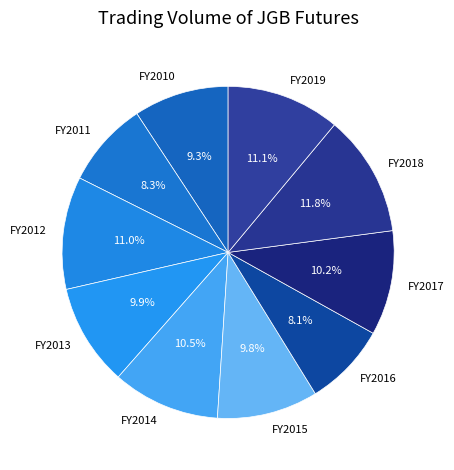

Count the number of slices in the pie.

10